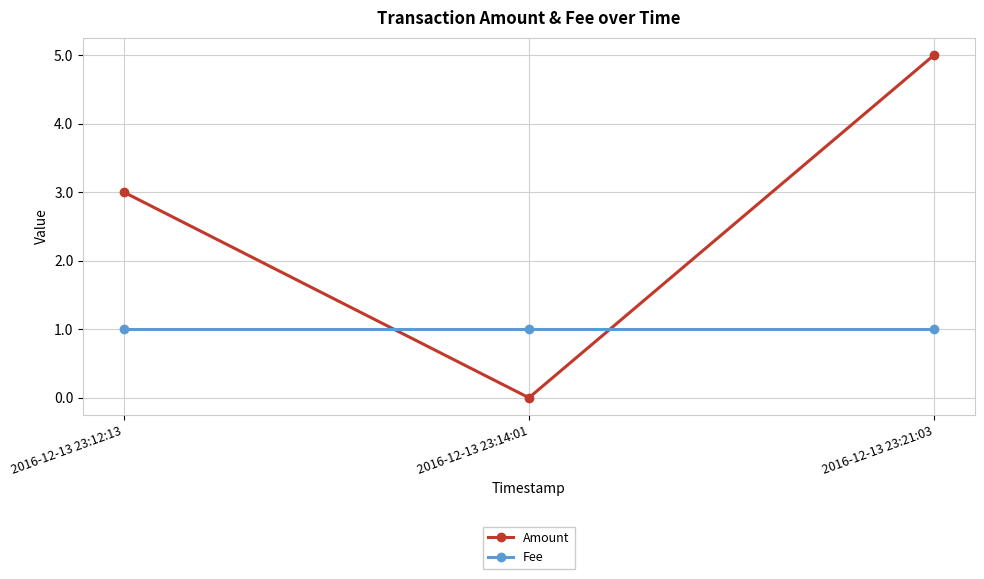

Rank the categories by Amount value from lowest to highest.

2016-12-13 23:14:01, 2016-12-13 23:12:13, 2016-12-13 23:21:03